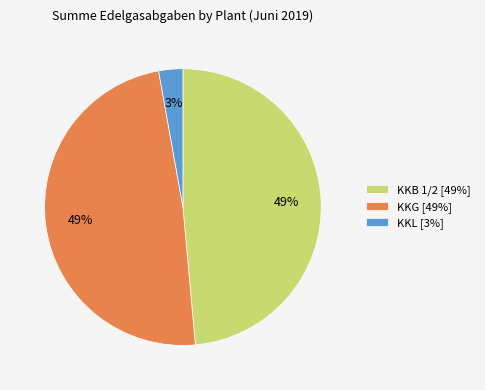

How many slices are in this pie chart?

3